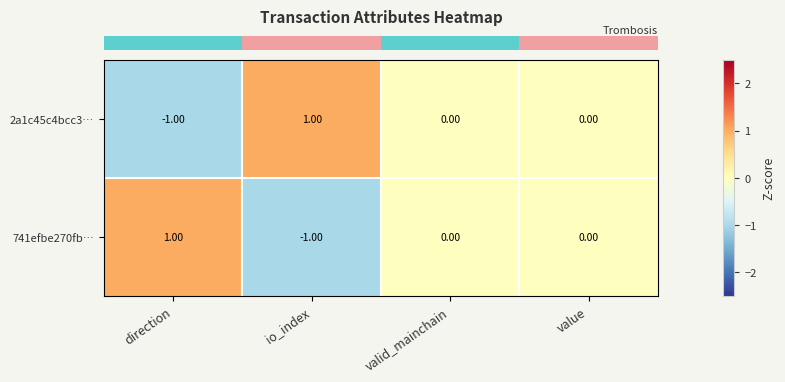

Where does the 2a1c45c4bcc3… series first go above 0?

io_index